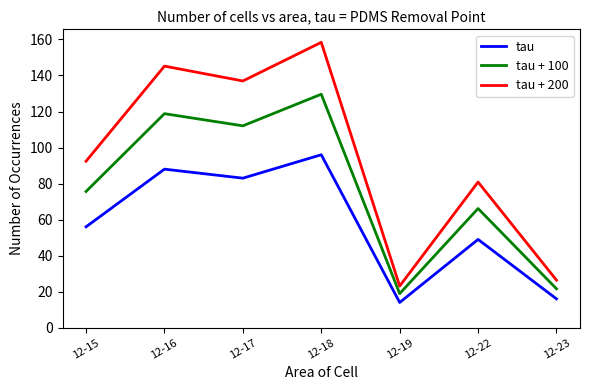

What is the difference between the maximum and minimum values in the tau + 200 series?

135.3